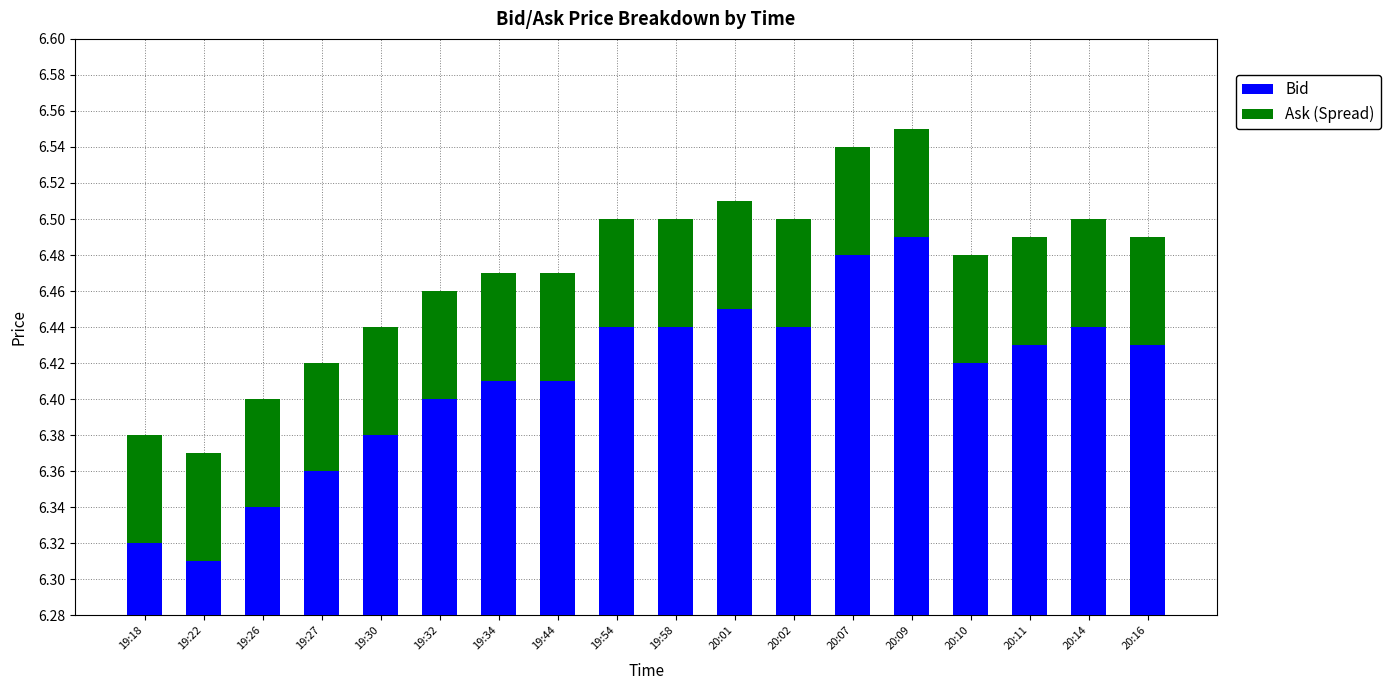

Read the Ask (Spread) value at 20:14.

0.1